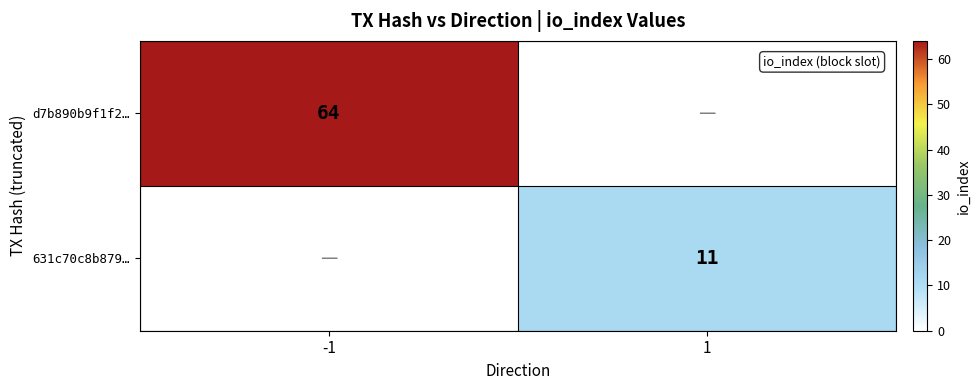

The 631c70c8b879… series shows 5 at 1. True or false?

False